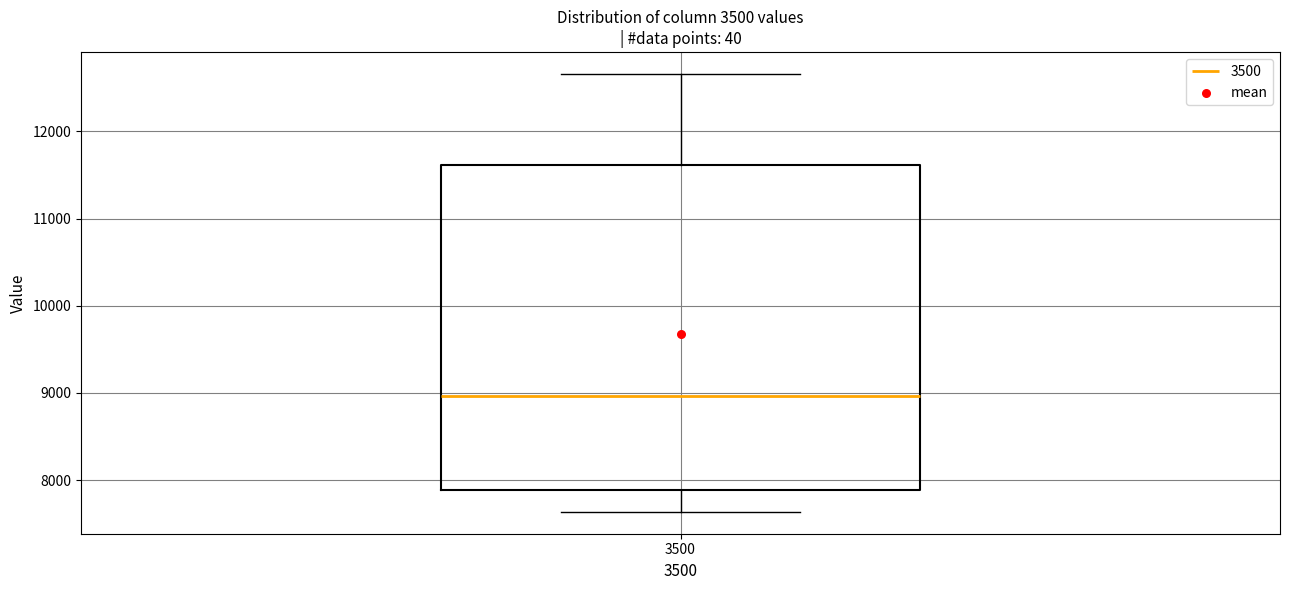

Transcribe this box plot: give where the median line is, the range the box spans, and where the two whiskers end, as read against the y-axis. The values are not printed on the chart, so give them approximately, as read against the axis.

median 9000, box 7900 to 11600, whiskers 7600 to 12700